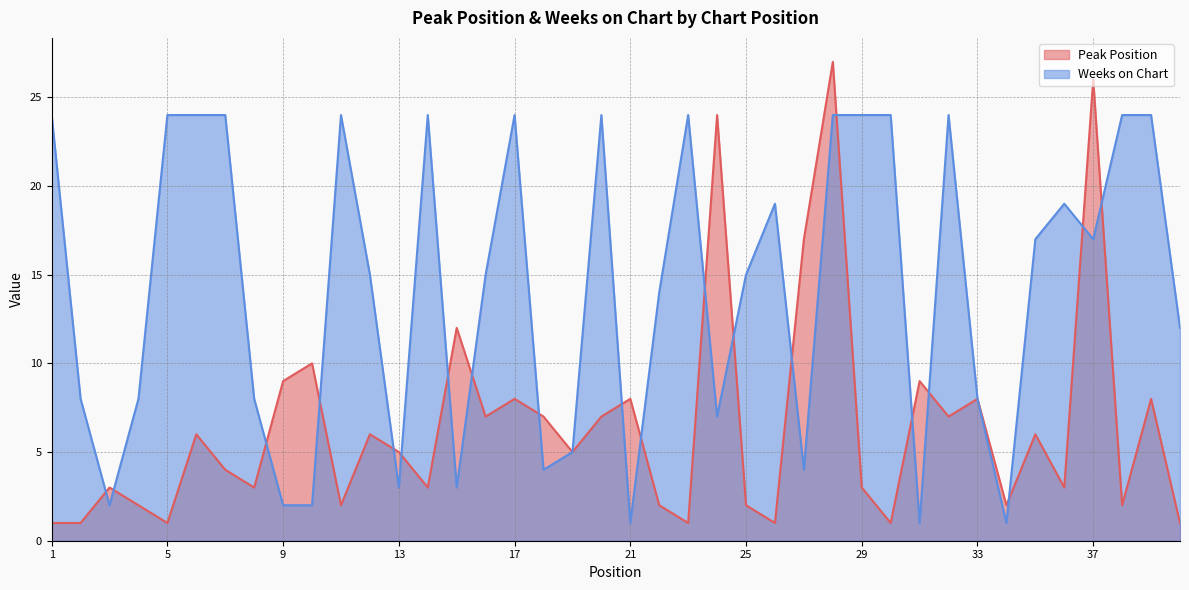

Where is Weeks on Chart nearest to the value 12?

40